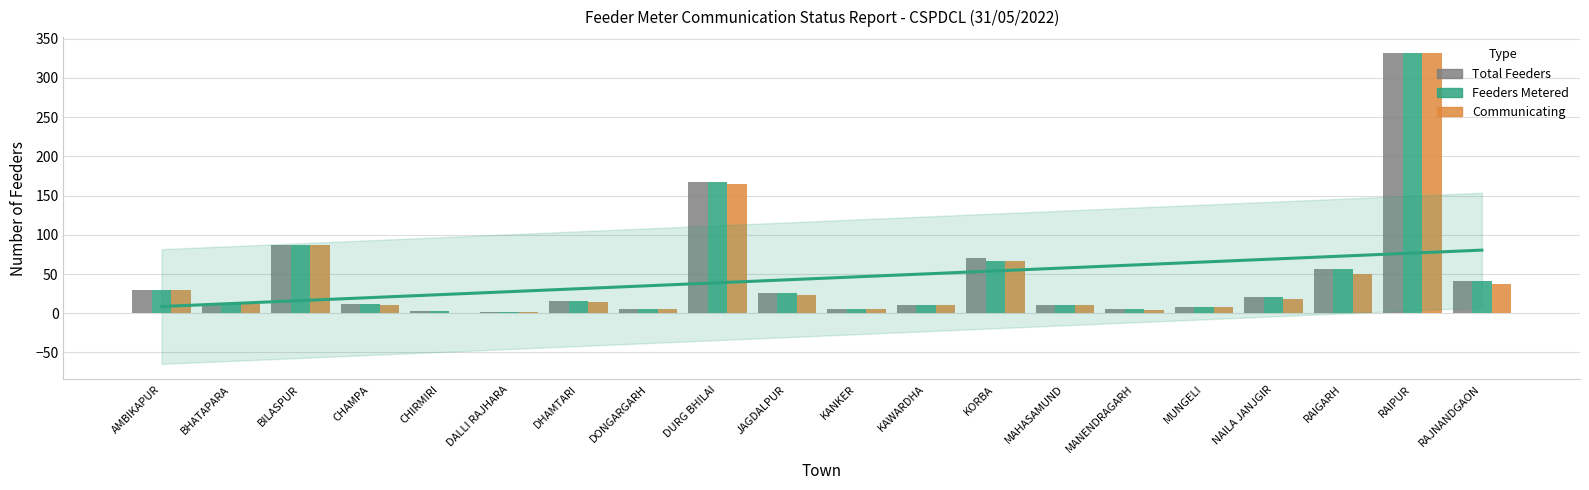

At which category is the sum across all series the highest?

RAIPUR